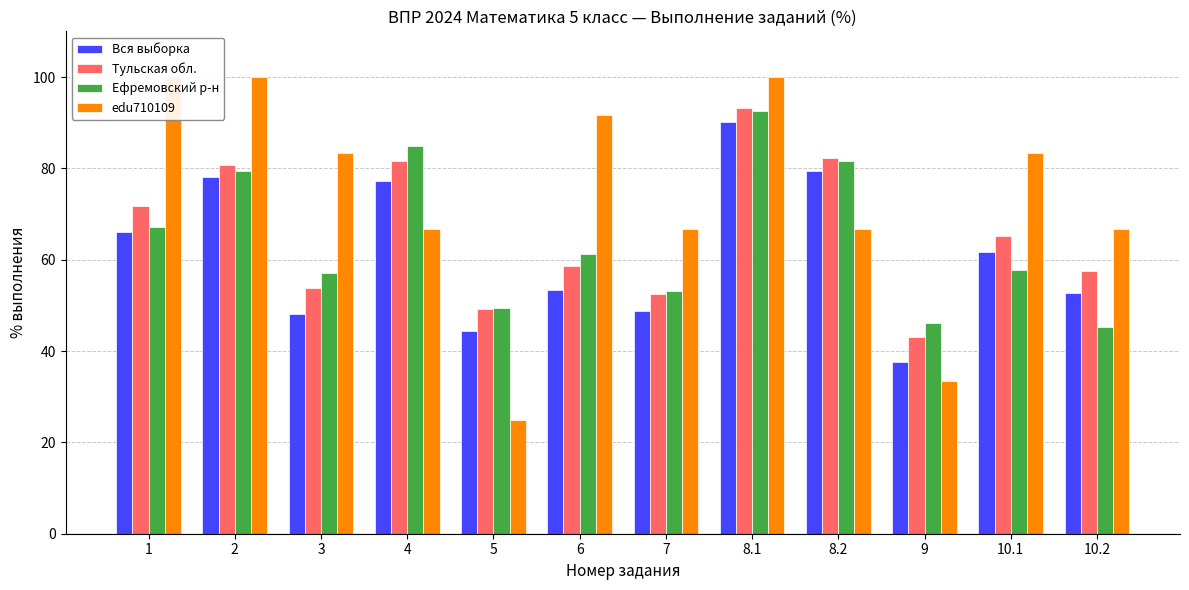

True or false: Ефремовский р-н has a value of 52.7 at 8.2.

False